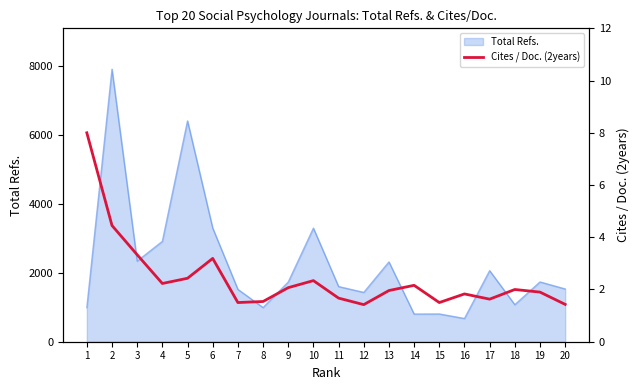

What is the highest value of the Total Refs. series?

7908